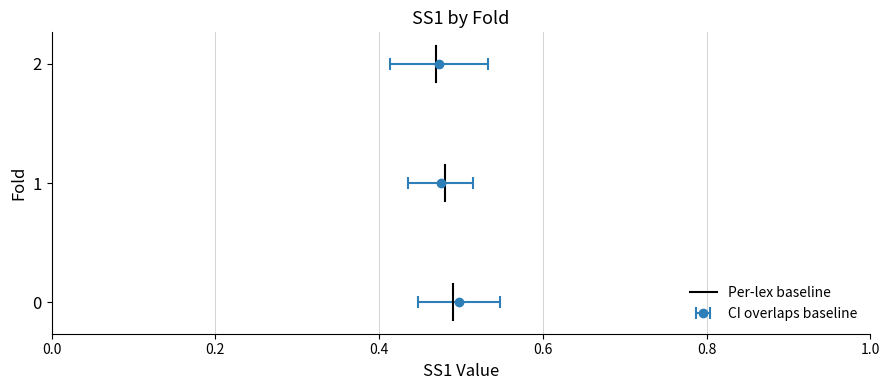

What is the change in value from 0.0 to 0.2?

+0.3